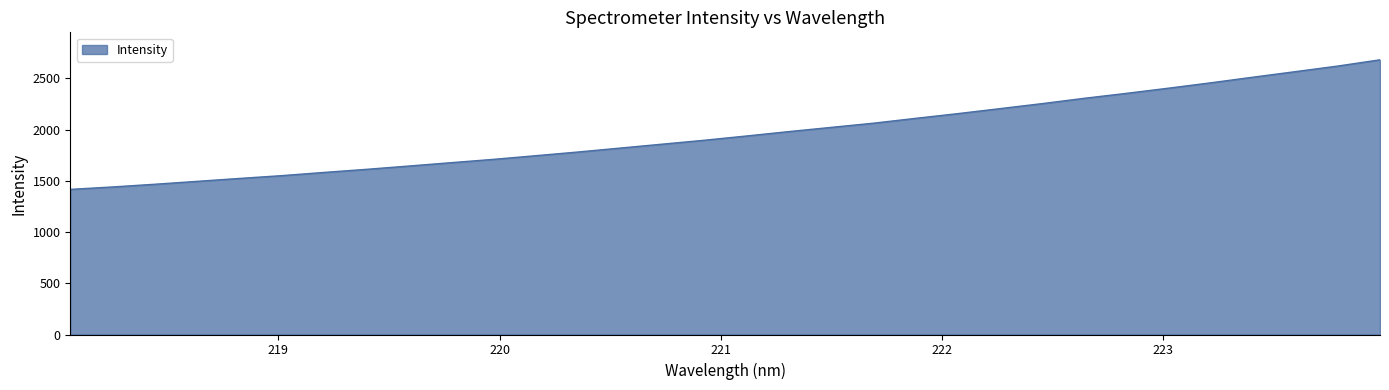

What is the sum of all values?

62818.9